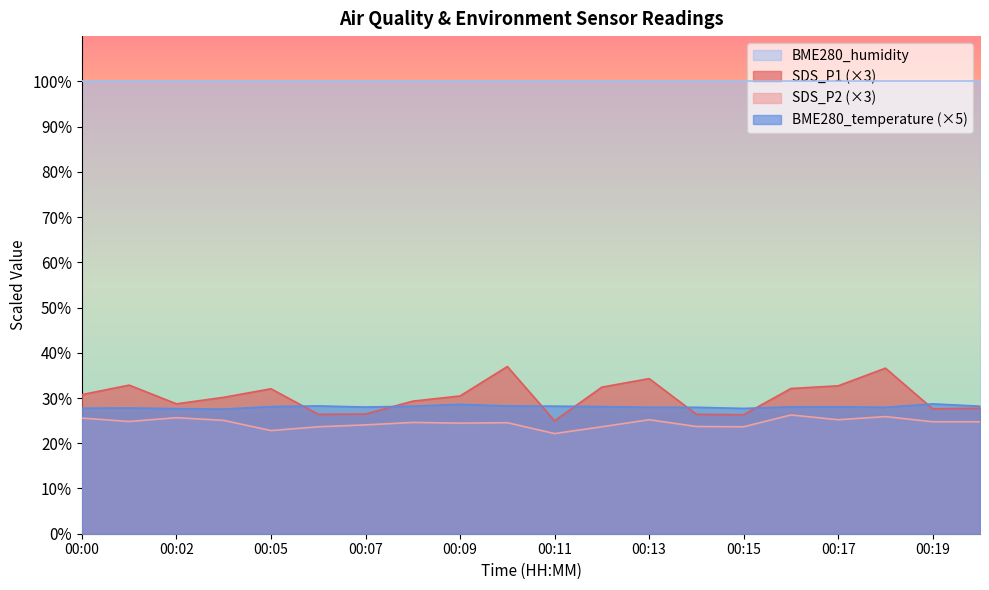

Is it true that SDS_P1 equals 30.5 at 00:09?

True